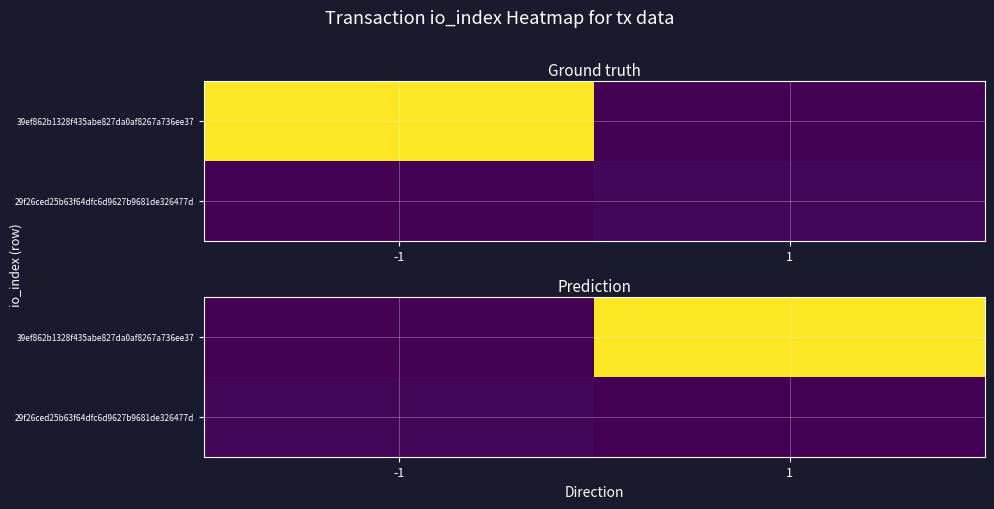

Which category has the lowest value across all series?

-1